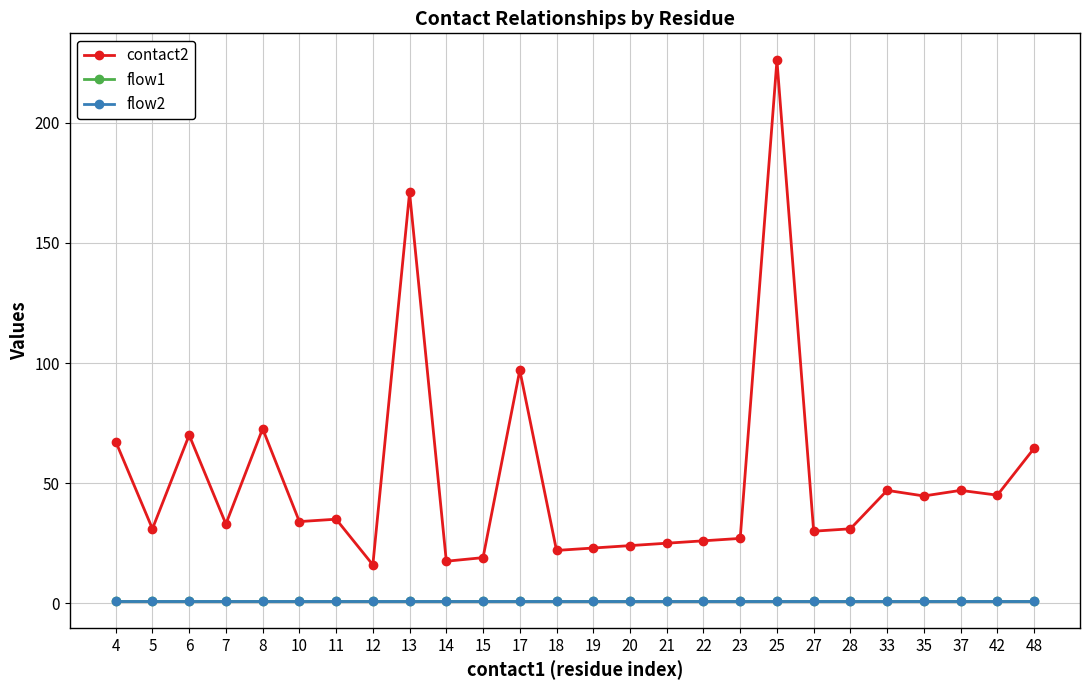

The value of flow1 at 35 is 0.5. True or false?

False